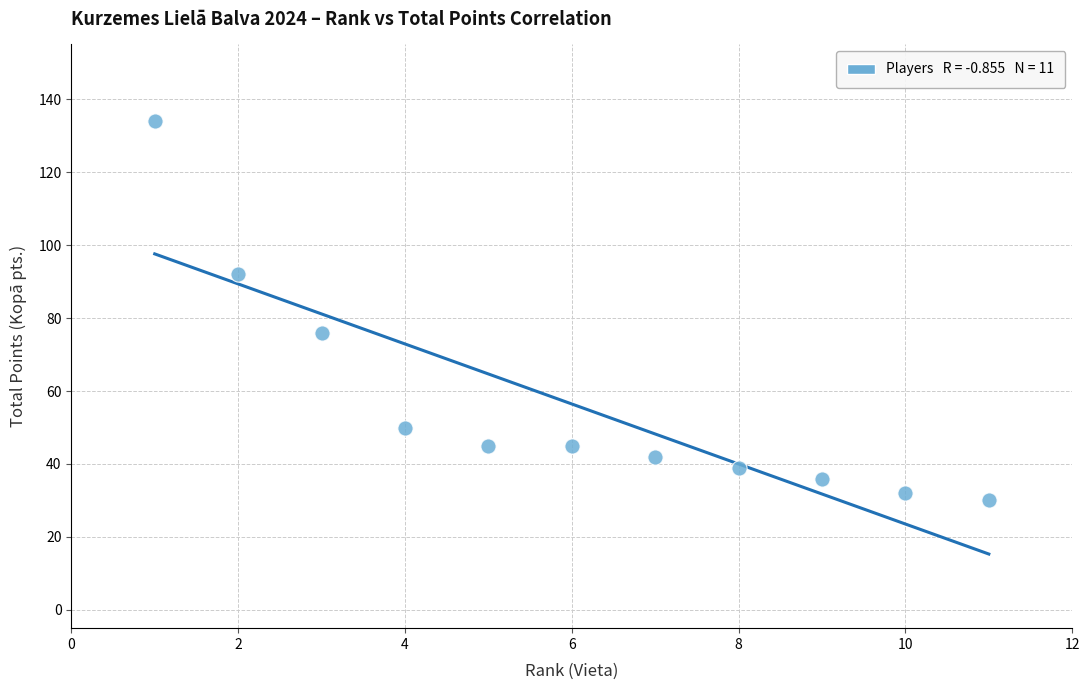

What is the average Y value?

56